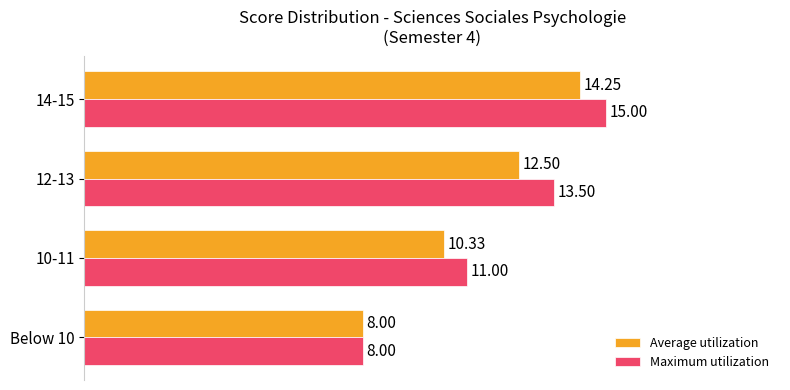

Which series has the largest total across all categories?

Maximum utilization